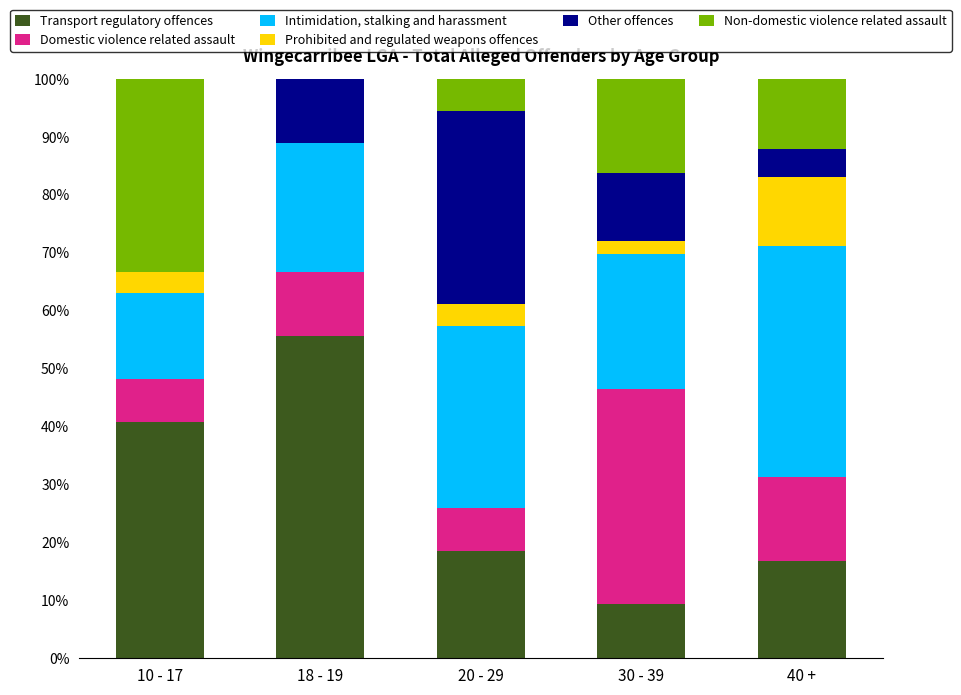

What is the total value across all series at 18 - 19?

100.0